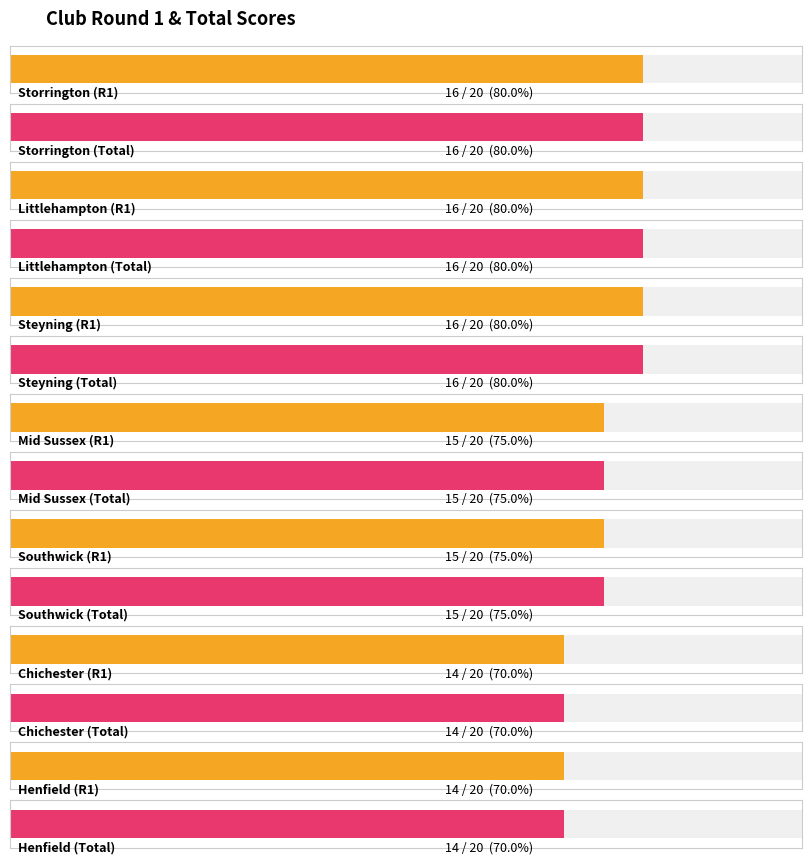

Which series changed the most between Storrington and Henfield?

R1